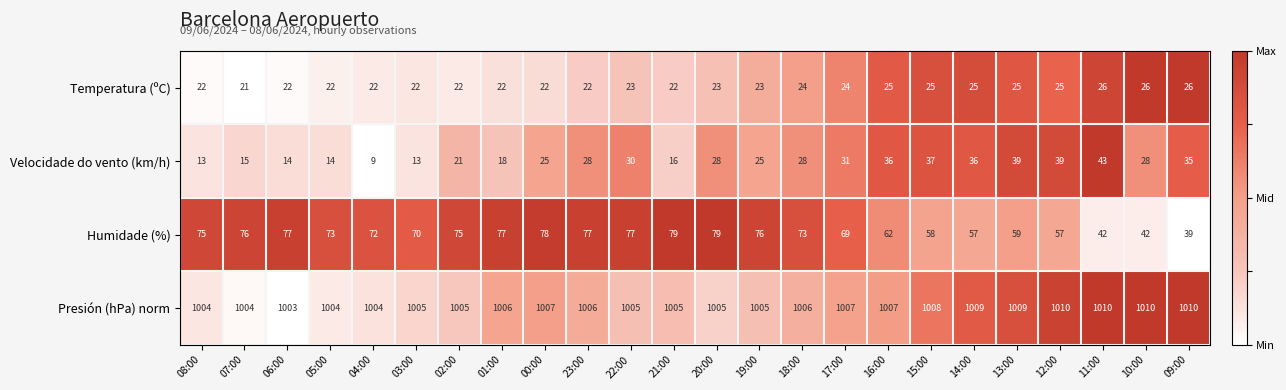

How many data points does each series have?

24